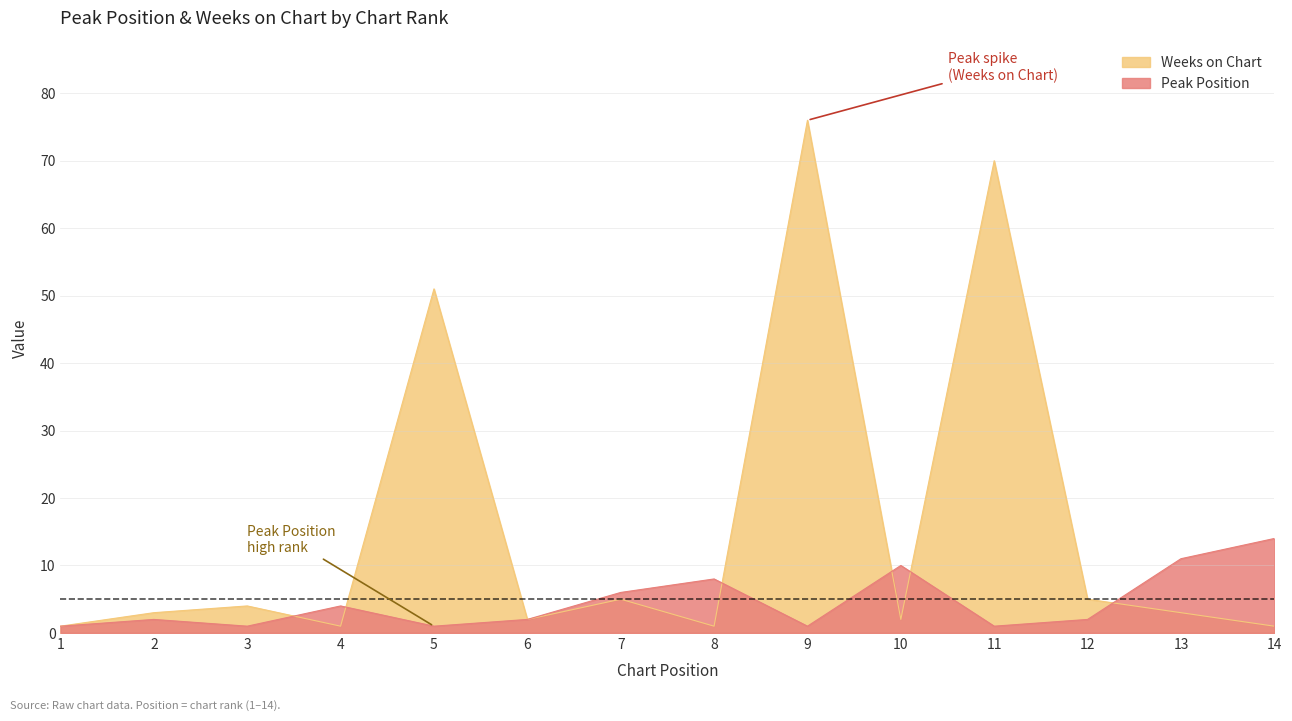

What is the sum of the Peak Position values at 8 and 13?

19